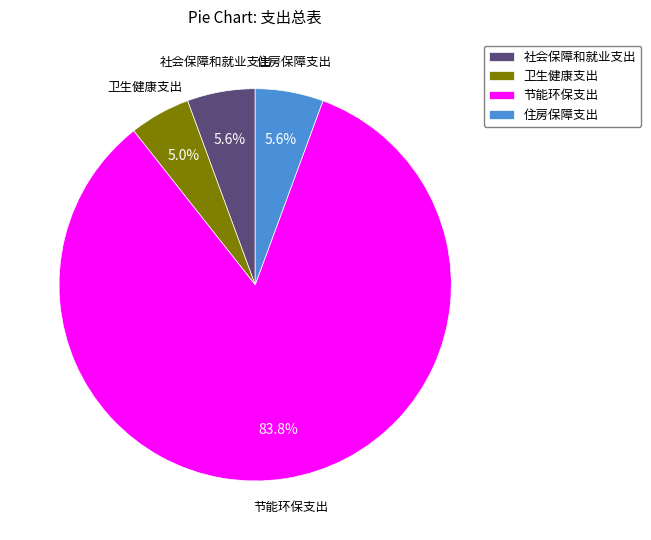

Which has a higher value, 节能环保支出 or 卫生健康支出?

节能环保支出